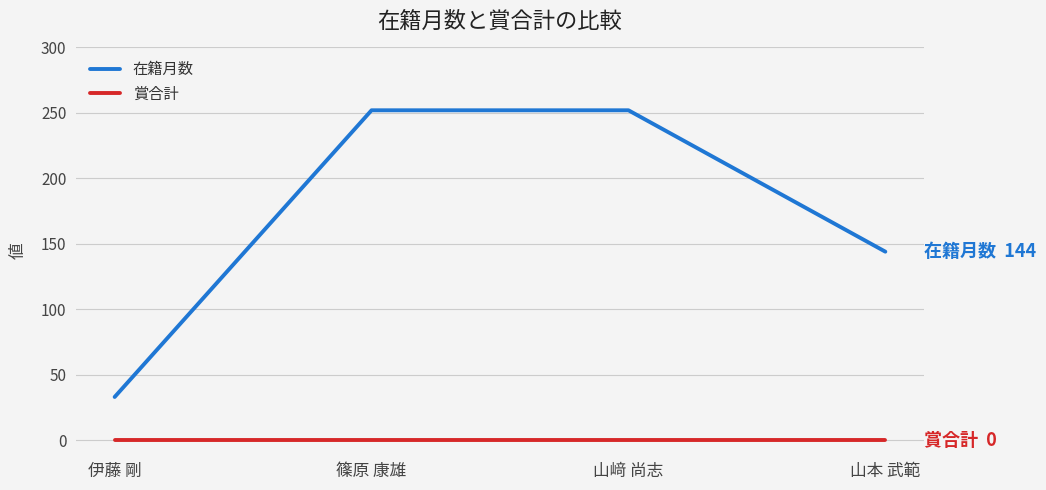

What is the greatest value displayed?

252